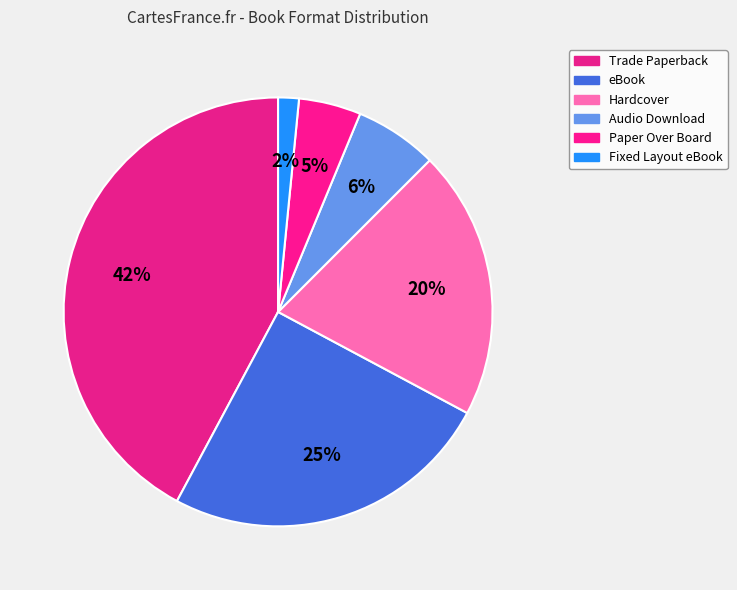

How many slices are in this pie chart?

6